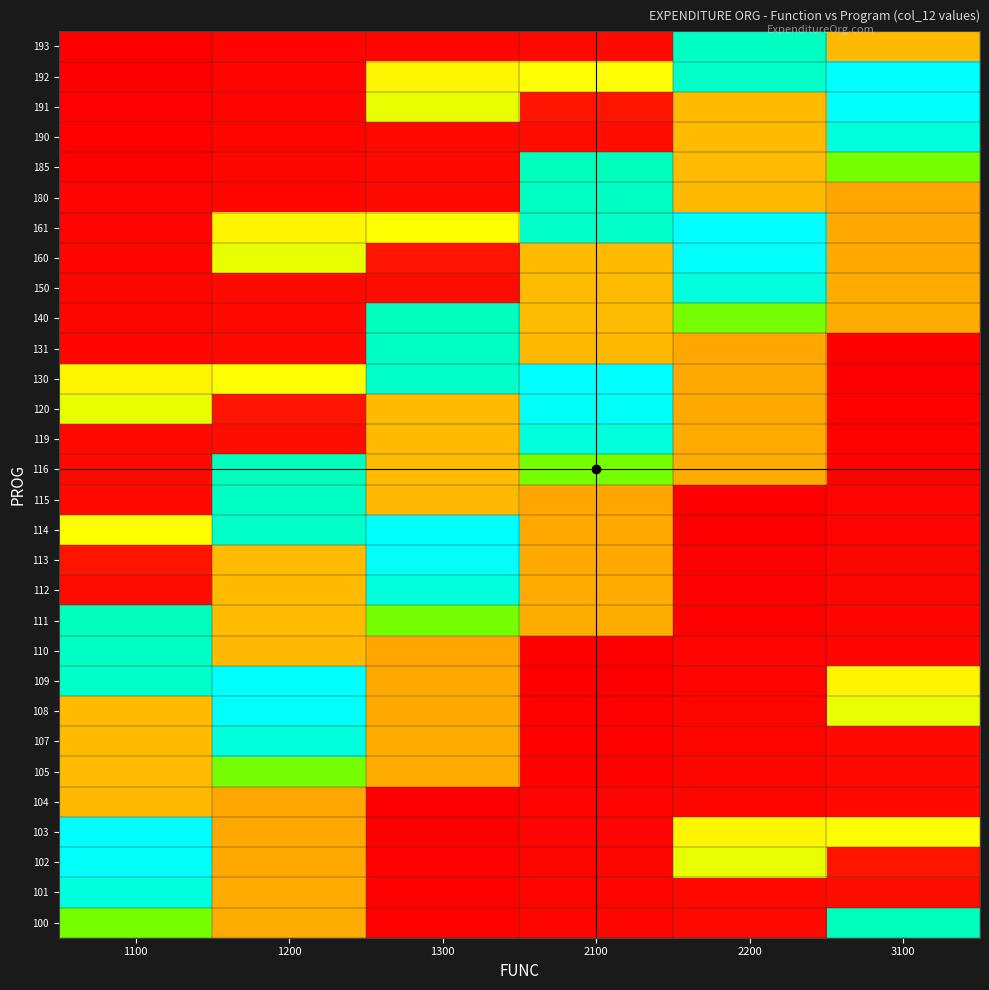

How many distinct data groups are displayed?

30